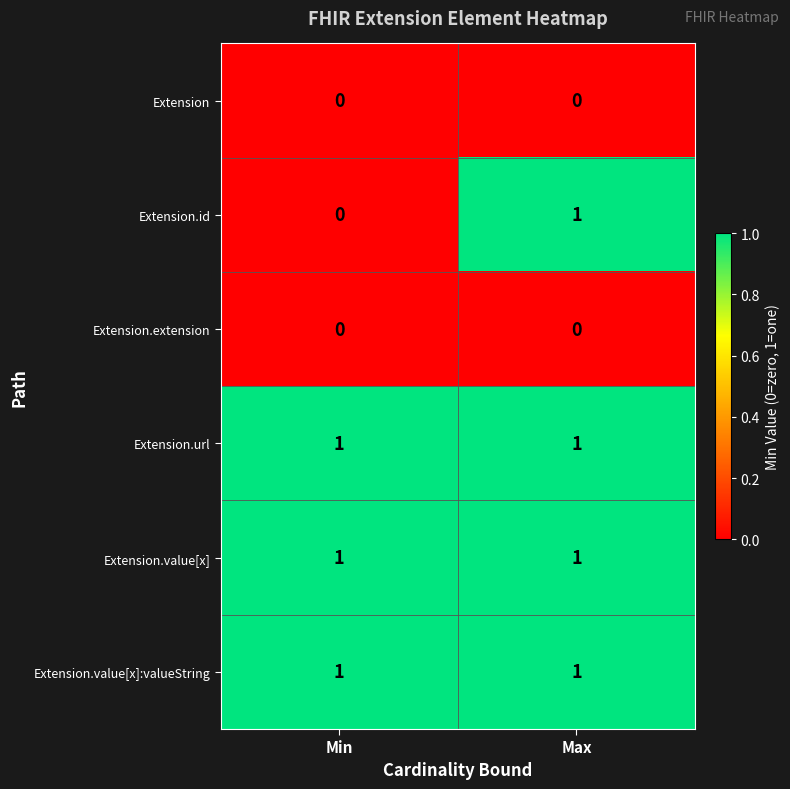

At how many categories does at least one series exceed 0?

2